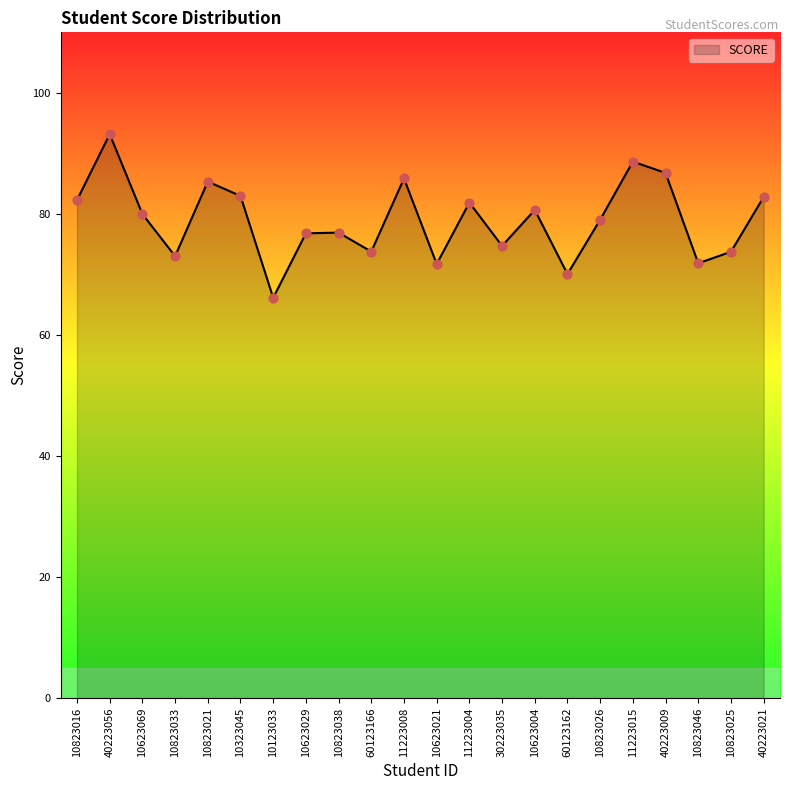

Approximately how many times larger is the value at 11223008 compared to 11223004?

1.0